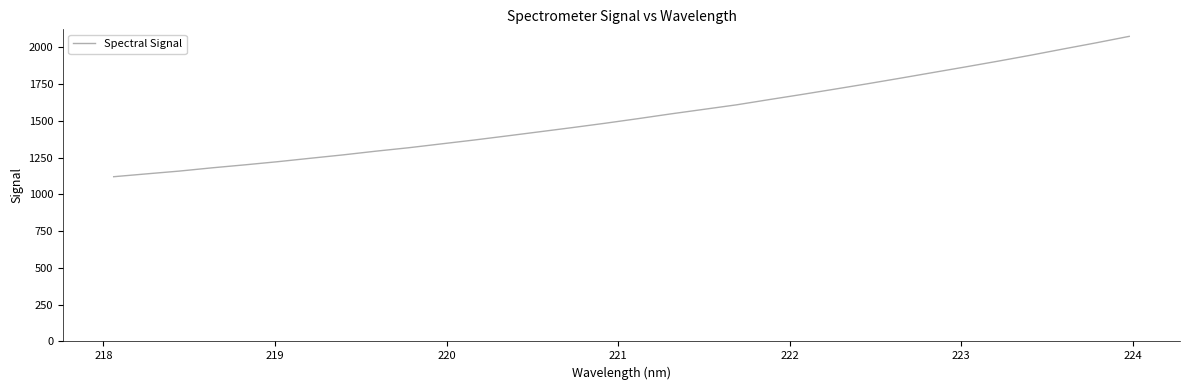

What is the greatest value displayed?

2074.6